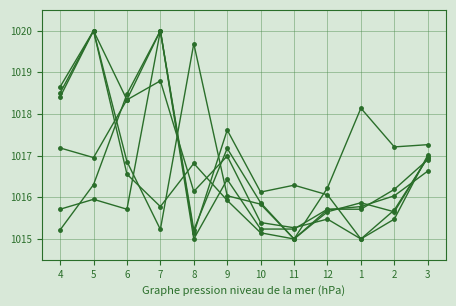

How many data points does each series have?

12